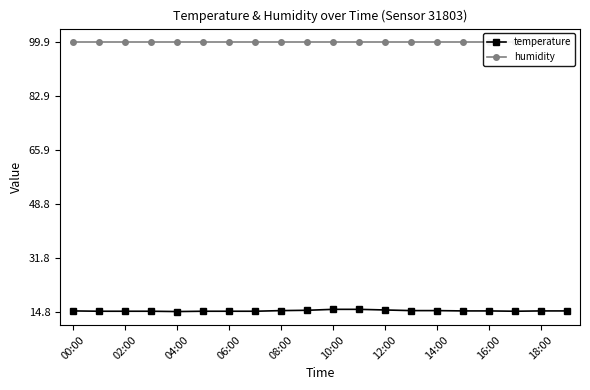

True or false: temperature has more than 2 points higher than both neighbors.

False